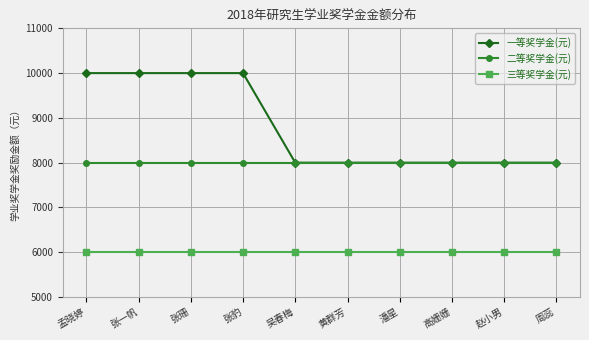

True or false: 一等奖学金(元) and 三等奖学金(元) intersect in this chart.

False